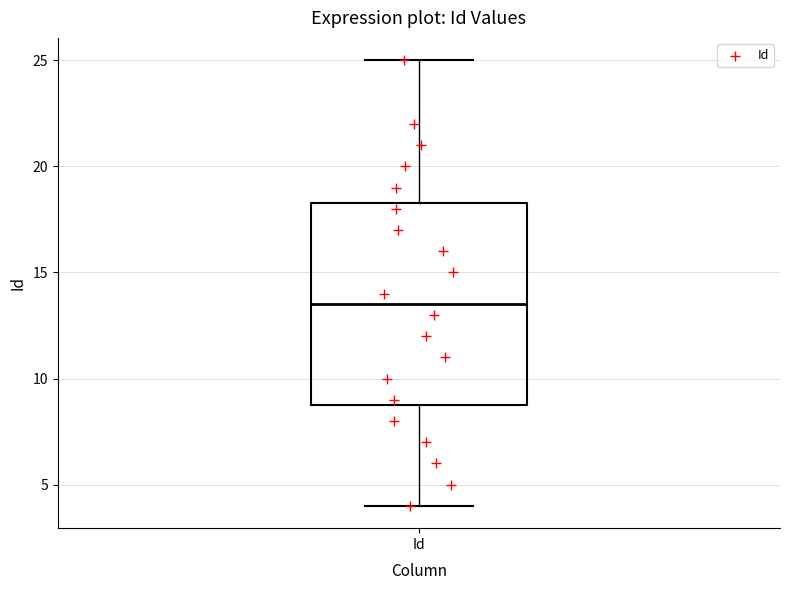

Where does the median line of the box for Id sit on the y-axis? The values are not printed on the chart, so give them approximately, as read against the axis.

13.5